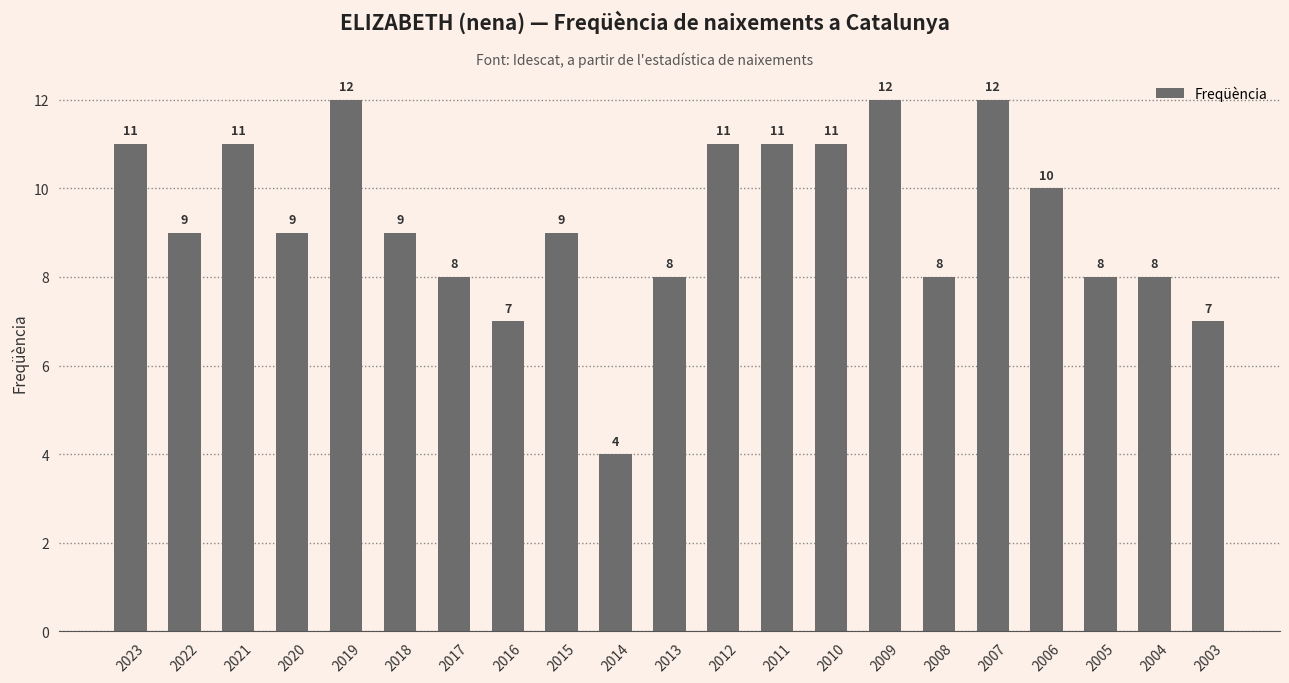

Read the value at 2008.

8